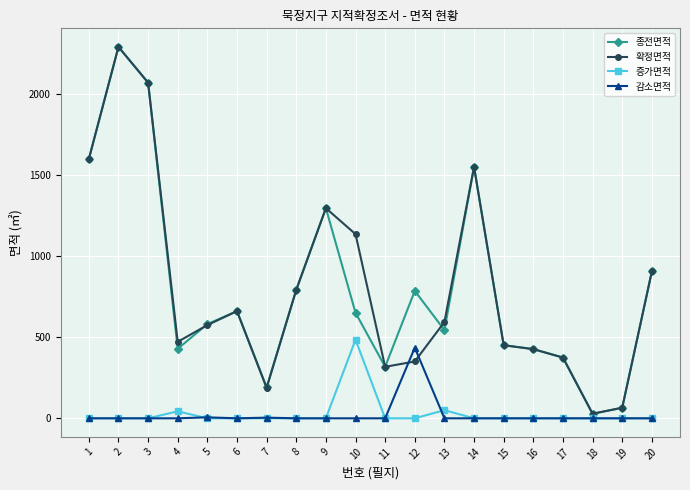

The value of 감소면적 at 1 is 0. True or false?

True